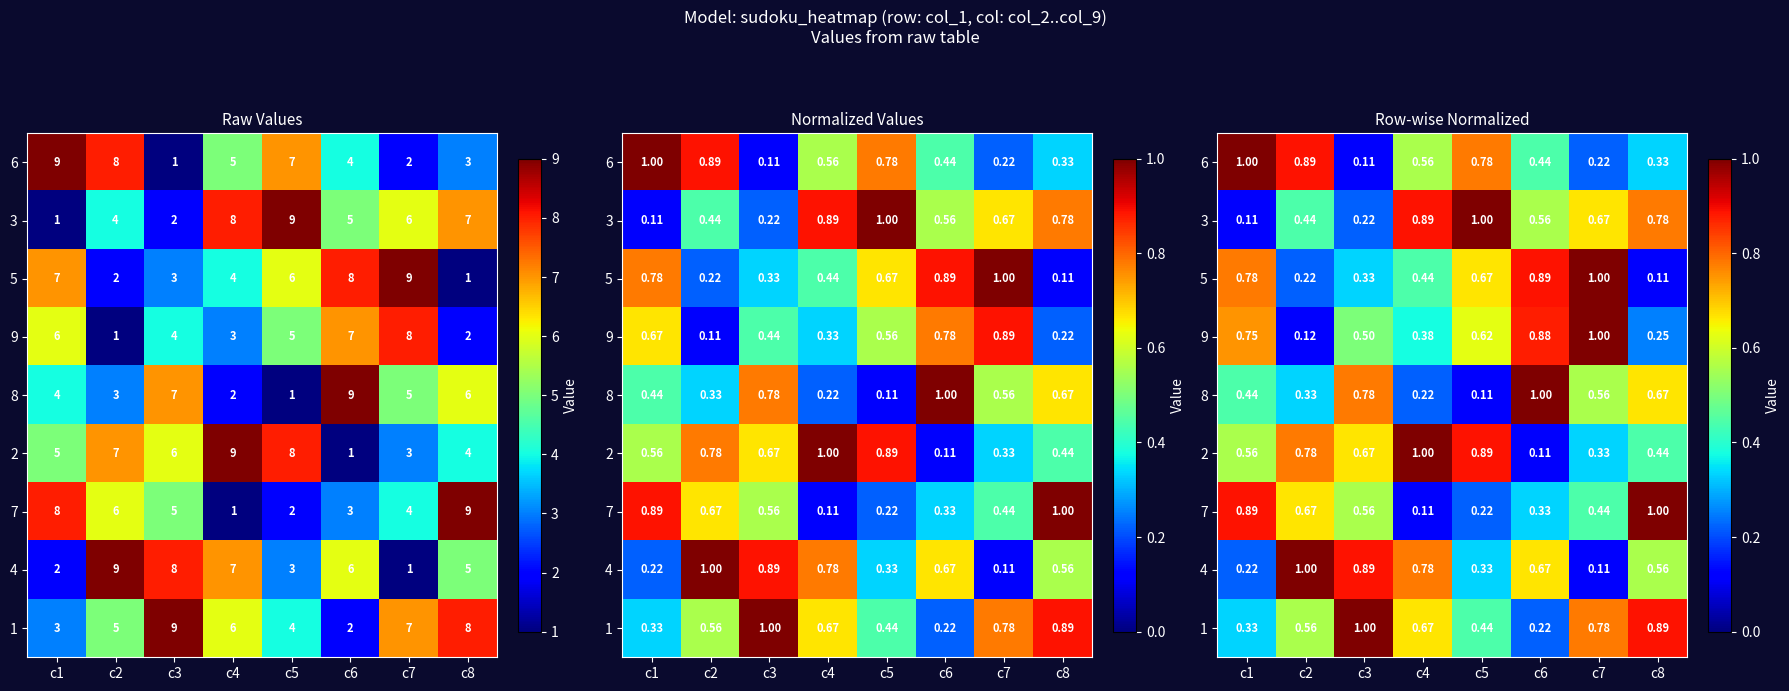

List the labels in order of 2 value, largest first.

c4, c5, c2, c3, c1, c8, c7, c6